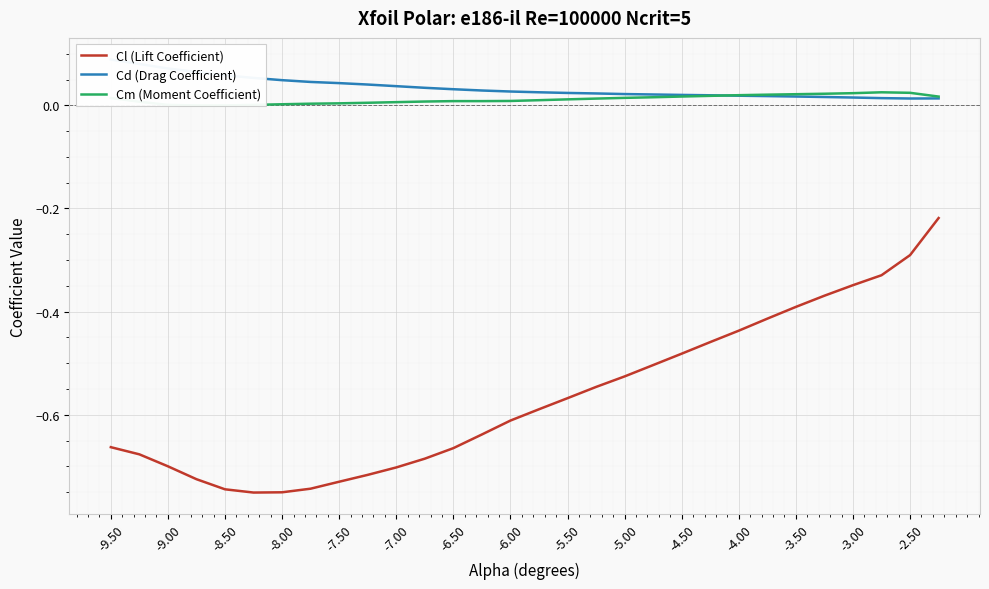

Is it true that Cl (Lift Coefficient) equals -0.7 at -9.00?

True